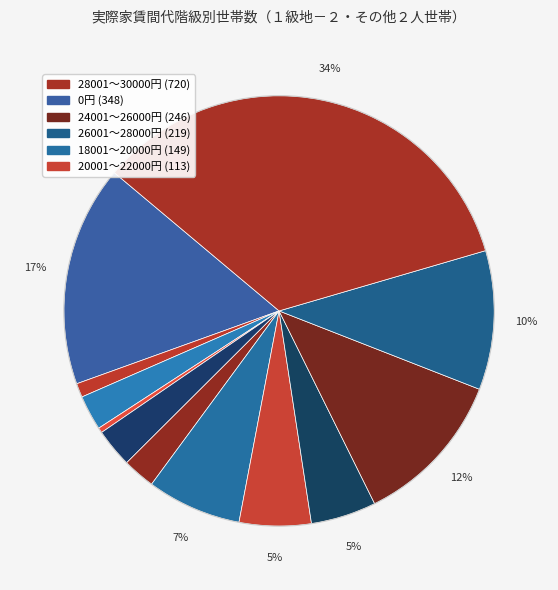

How many slices are in this pie chart?

12